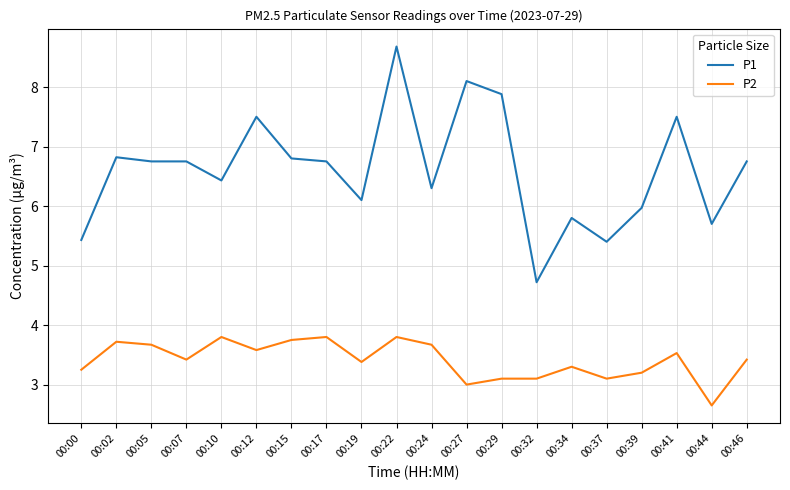

Which series changed the most between 00:29 and 00:46?

P1